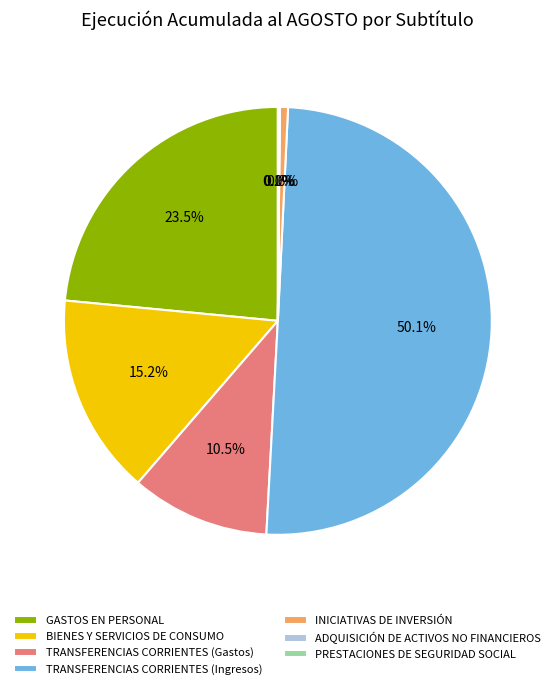

Between TRANSFERENCIAS CORRIENTES (Gastos) and GASTOS EN PERSONAL, which is larger?

GASTOS EN PERSONAL